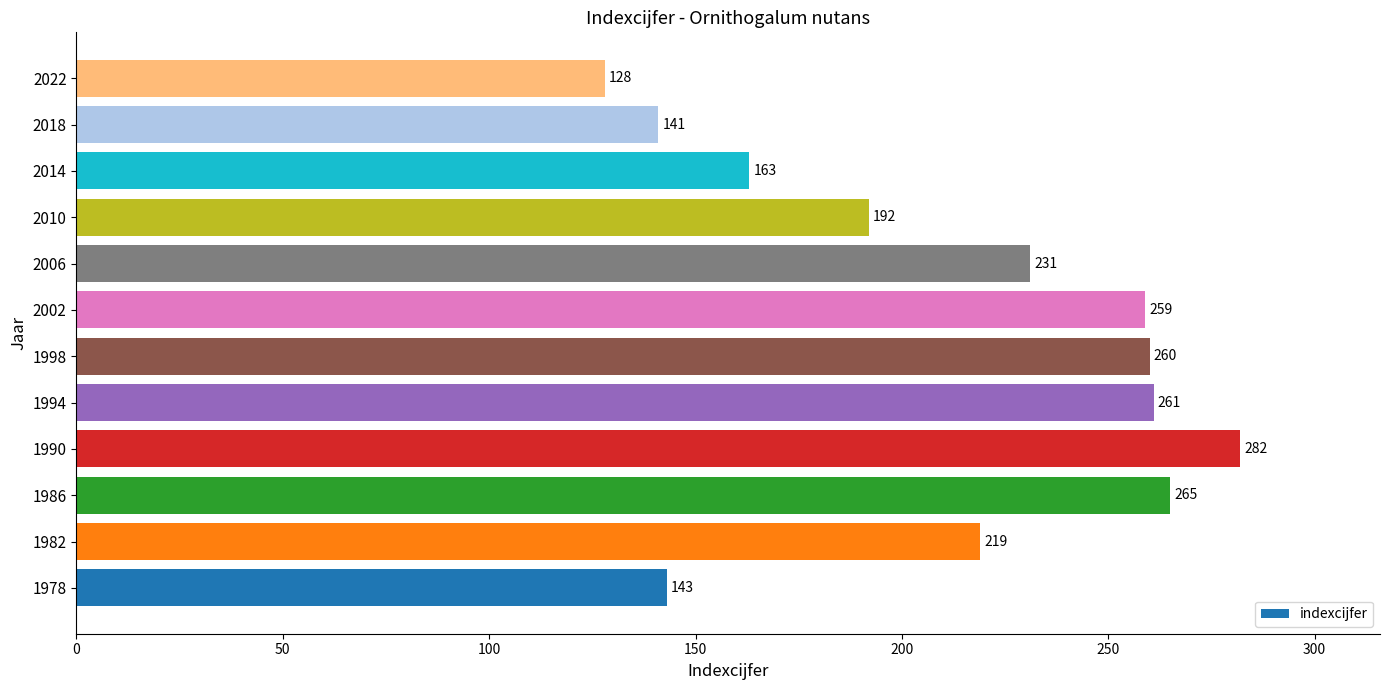

What is the minimum value shown in the chart?

128